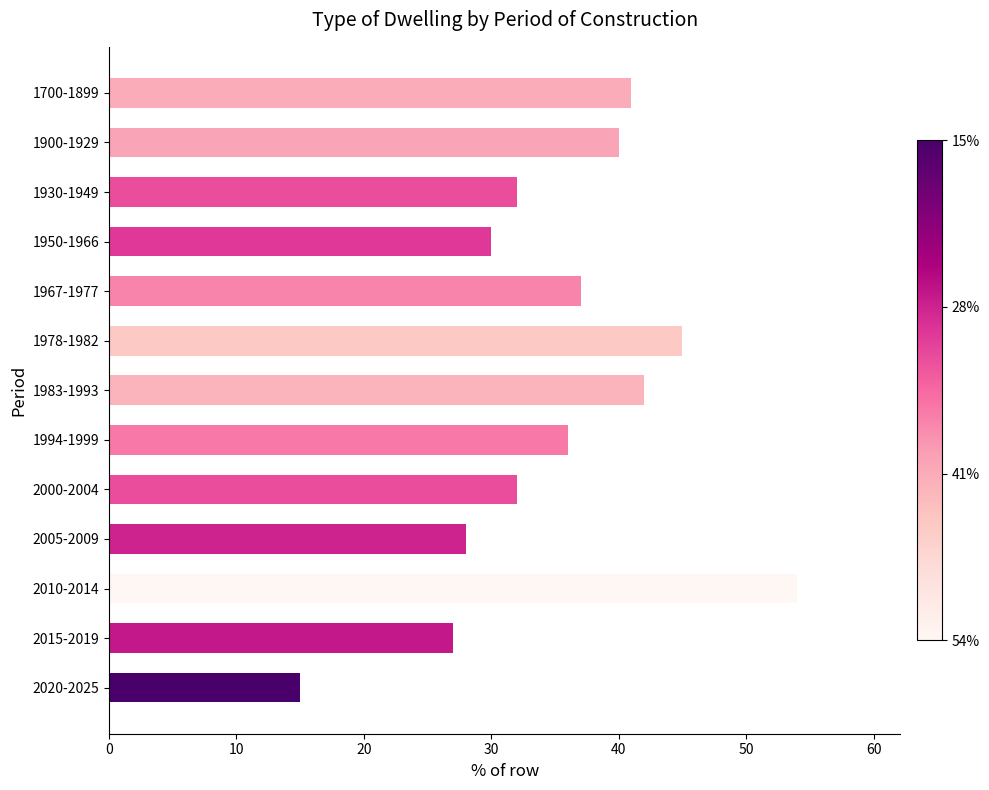

What is the label of the 6th bar from the top?

1978-1982